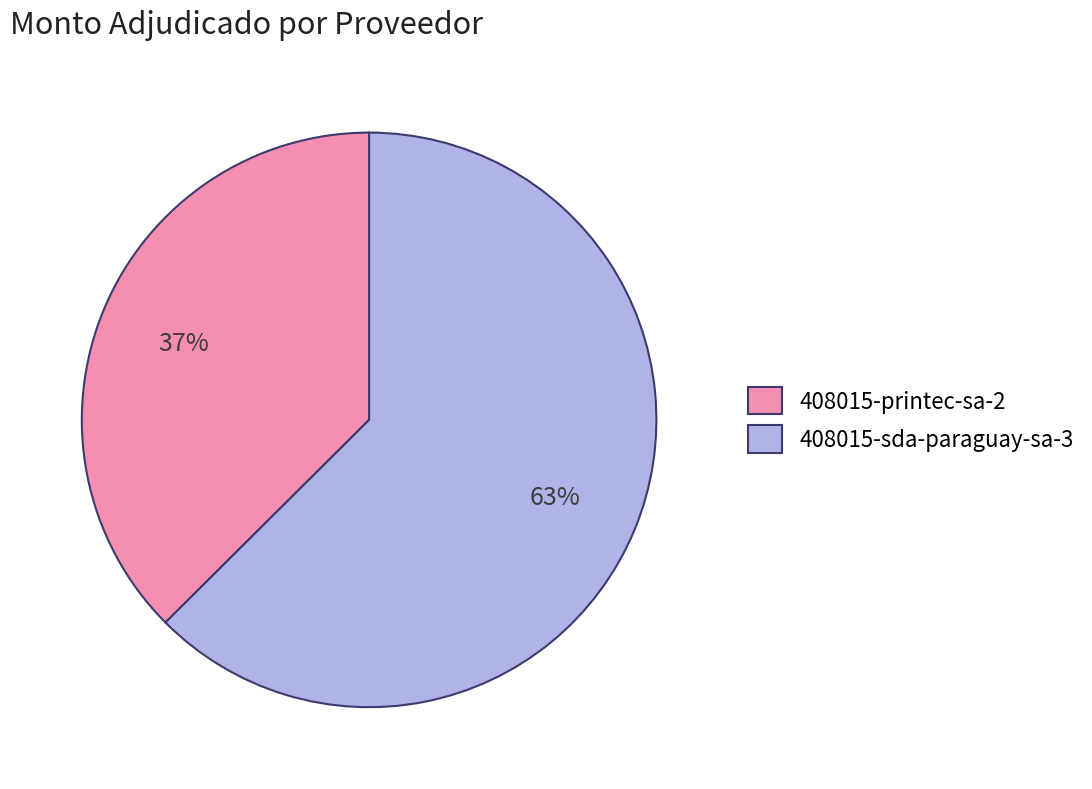

Approximately how many times larger is the value at 408015-sda-paraguay-sa-3 compared to 408015-printec-sa-2?

1.7